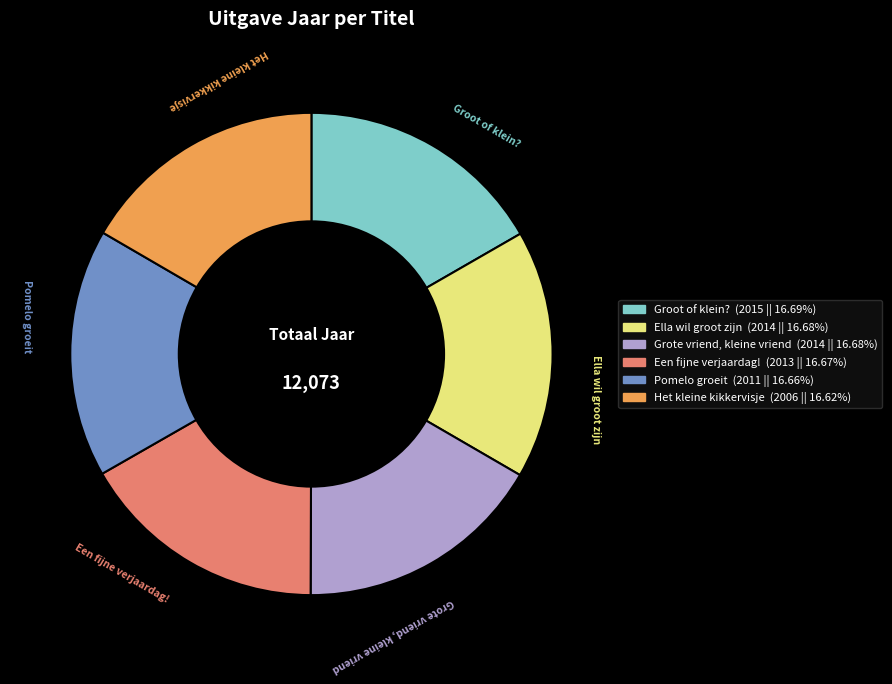

Is it true that Het kleine kikkervisje is 31% of the pie?

False